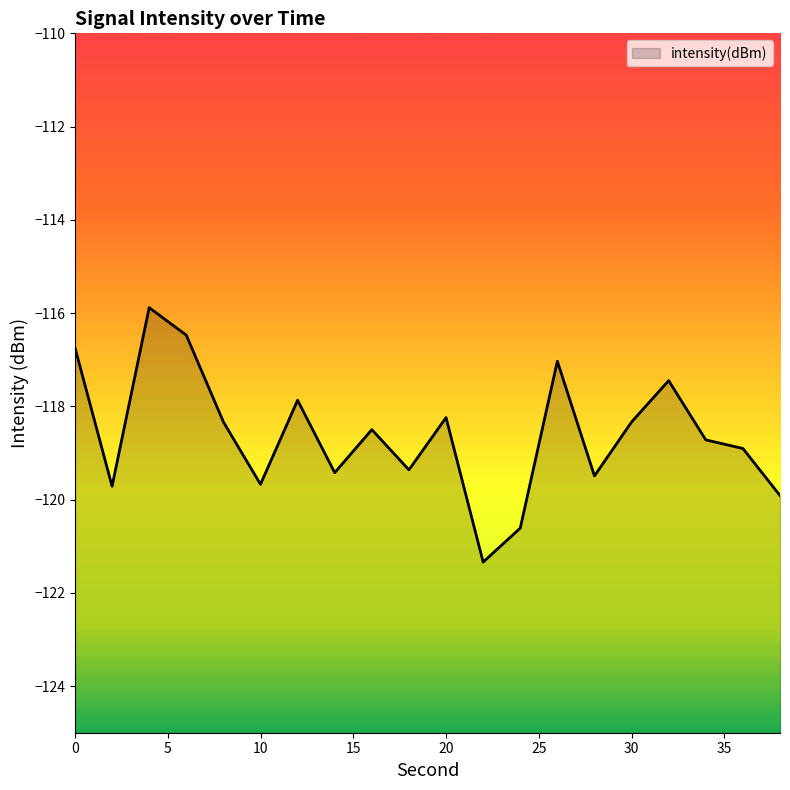

The value at 2 is -119.7. True or false?

True